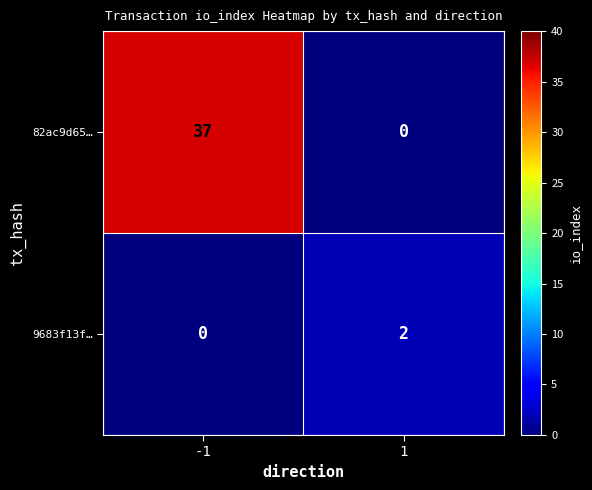

What is the maximum value shown in the chart?

37